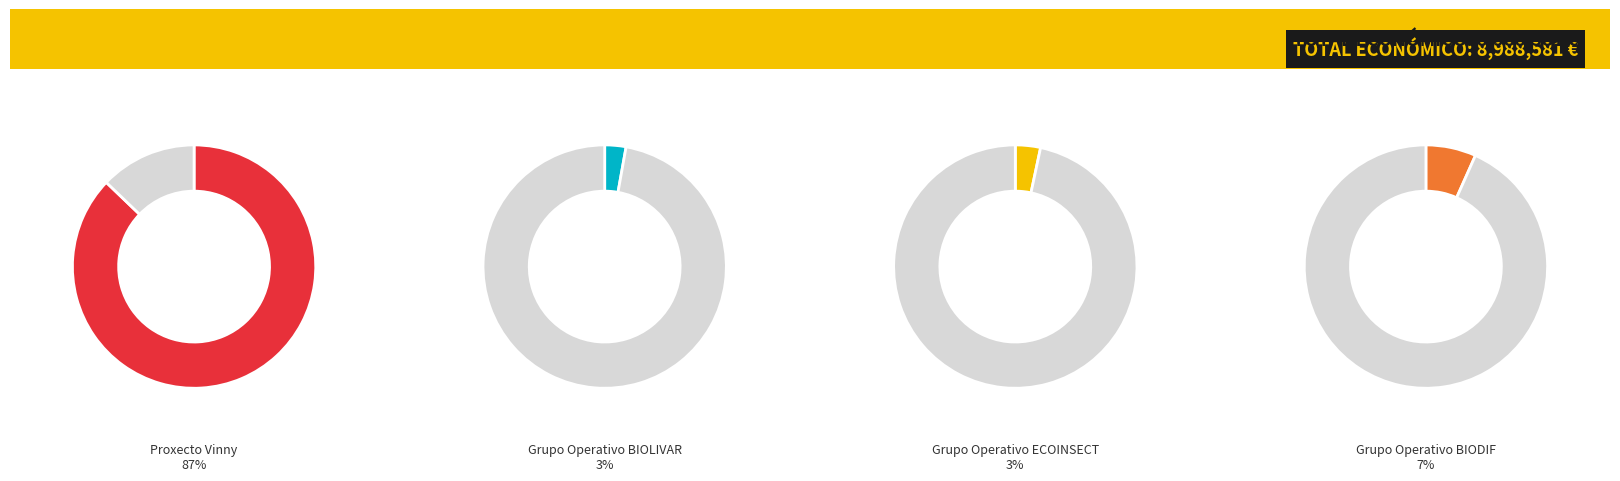

Which category has the biggest portion of the pie?

Proxecto Vinny